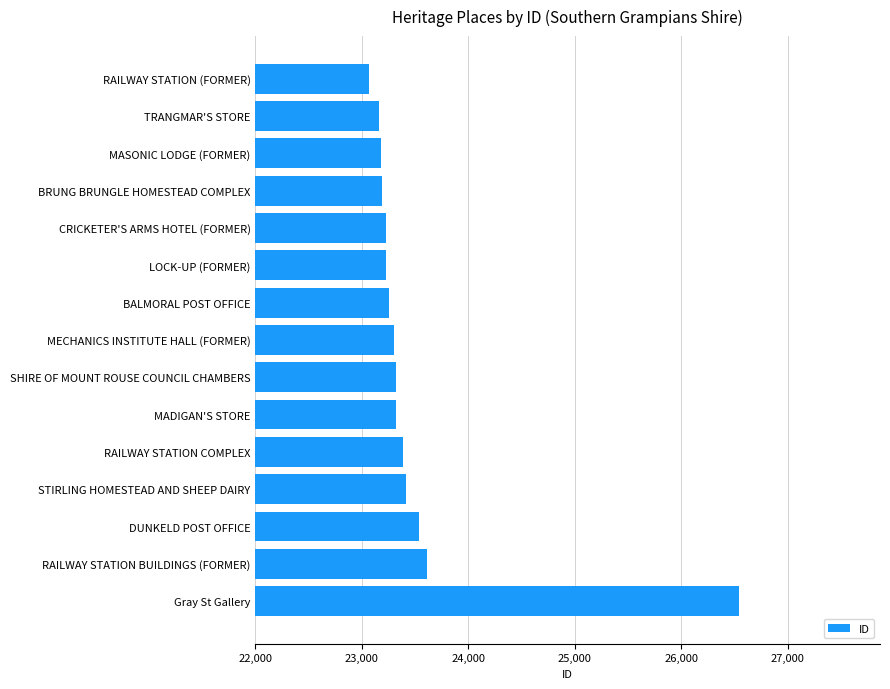

What is the ratio of the value at BALMORAL POST OFFICE to the value at RAILWAY STATION COMPLEX?

1.0